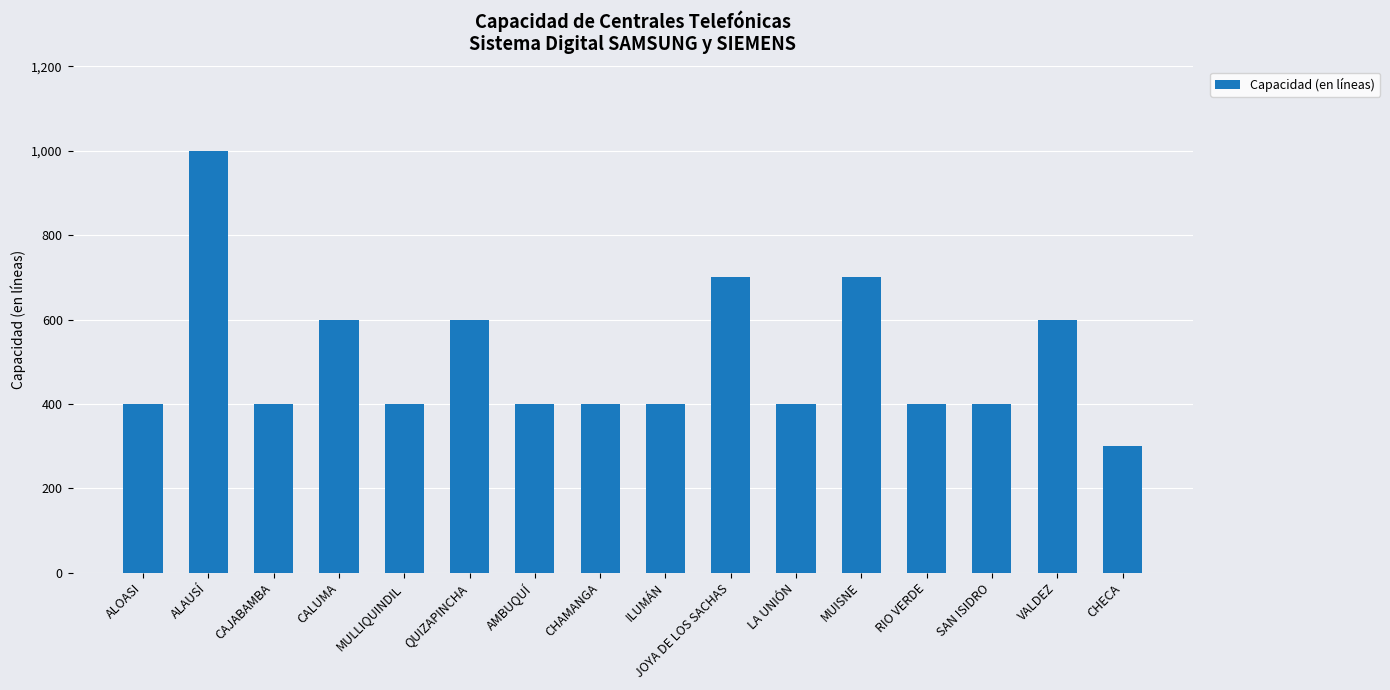

What value does the data have at SAN ISIDRO, to the nearest 10?

400